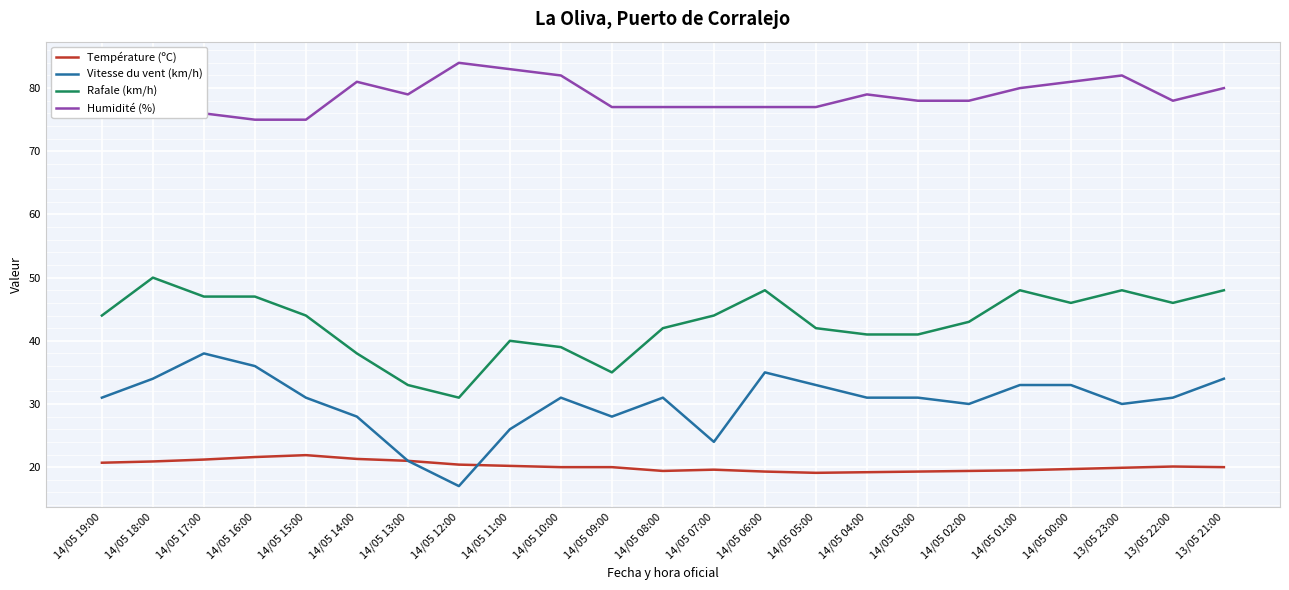

Which series changed the most between 14/05 05:00 and 14/05 01:00?

Rafale (km/h)